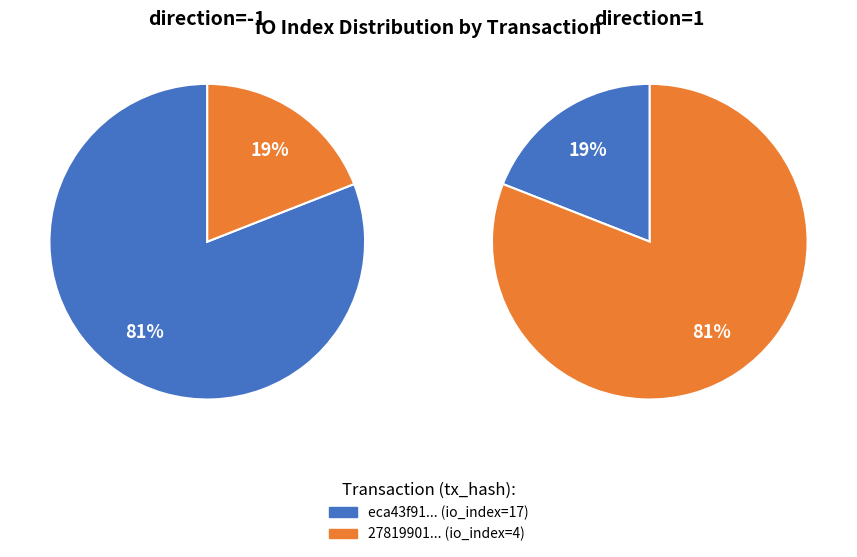

Combined, do direction=1 (io_index=4) and direction=-1 (io_index=17) account for over 50%?

Yes